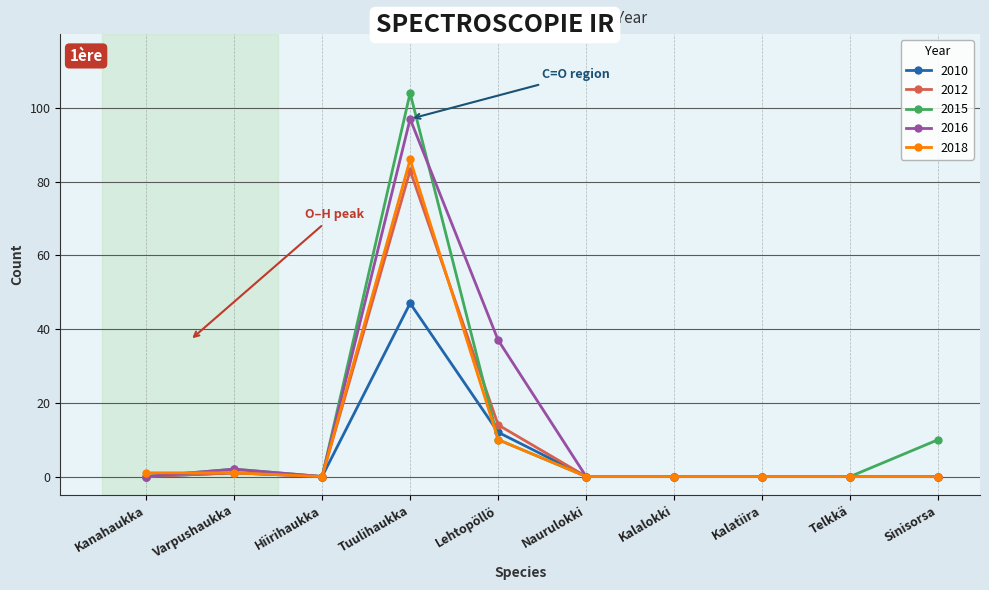

At which category is the sum across all series the highest?

Tuulihaukka